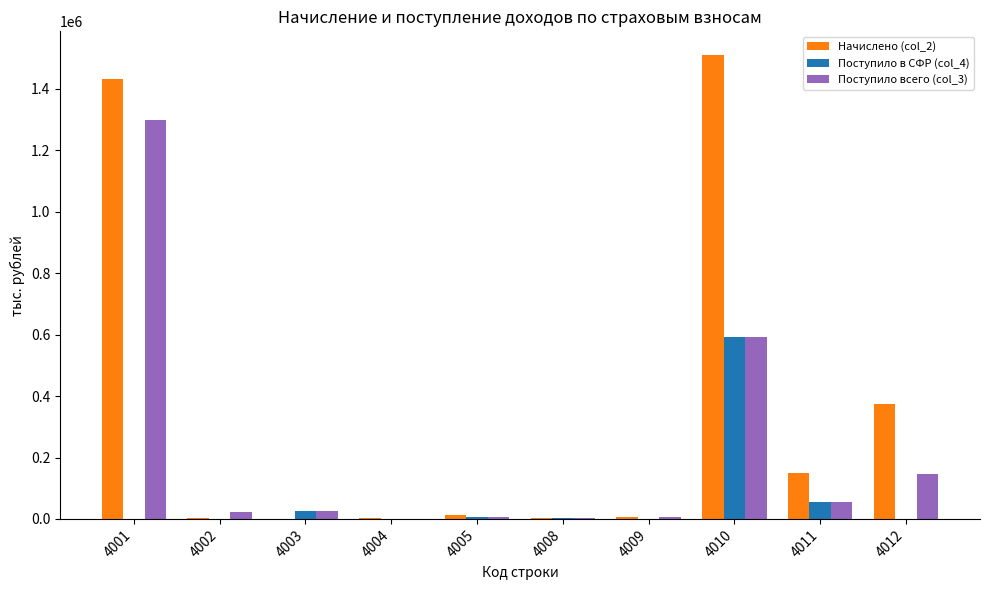

Is the value of Поступило в СФР (col_4) at 4002 greater than the value of Начислено (col_2) at 4011?

No